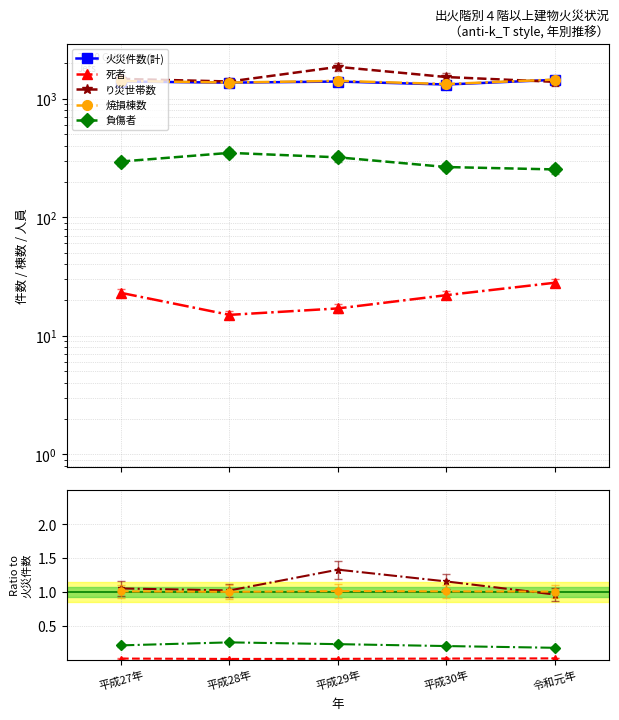

What are all the series names shown in the legend?

火災件数(計), 死者, り災世帯数, 焼損棟数, 負傷者